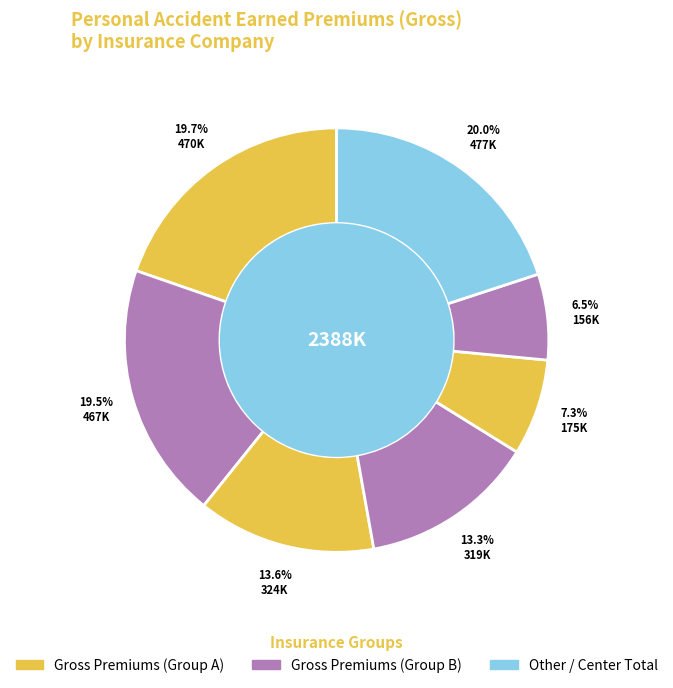

Is there a majority slice in this chart?

No